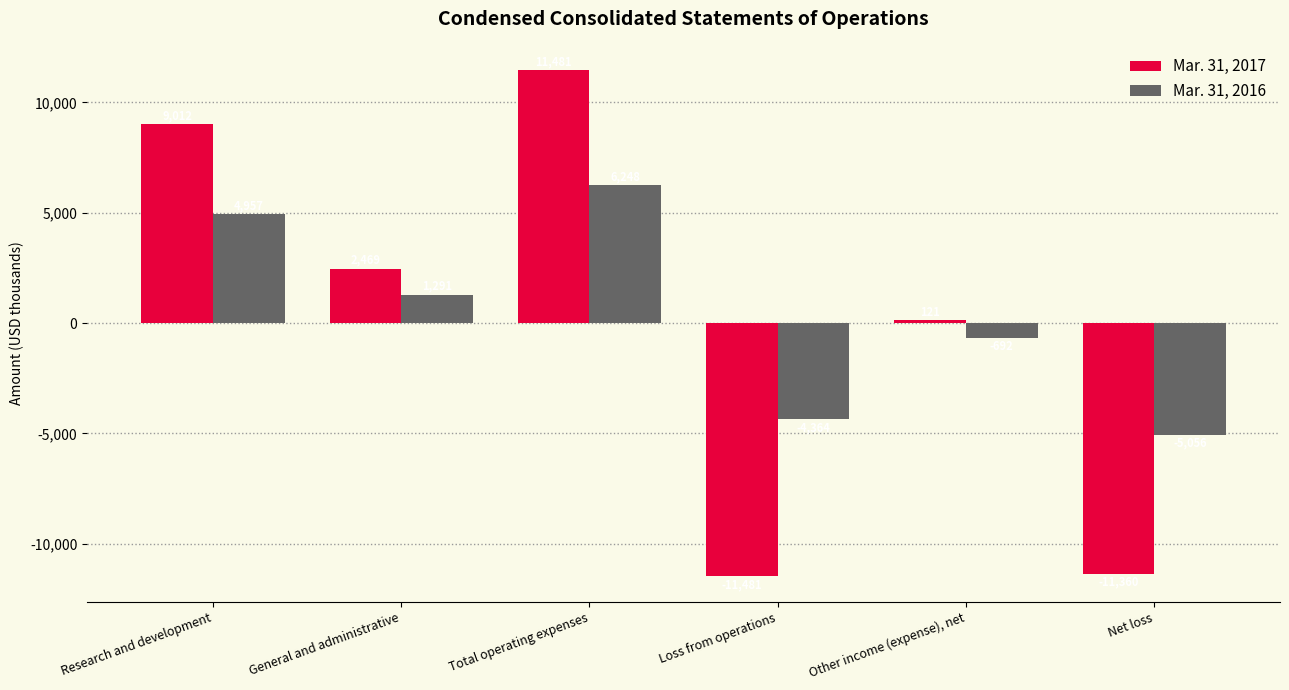

Which series has the largest total across all categories?

Mar. 31, 2016